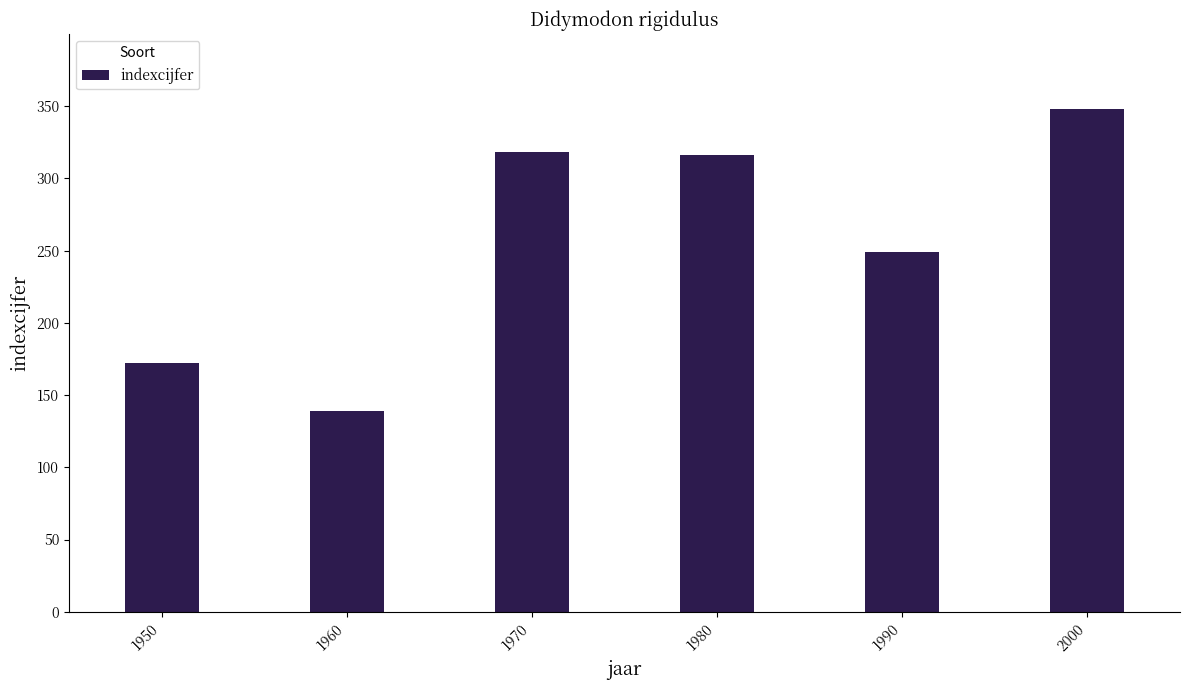

What is the smallest value displayed?

139